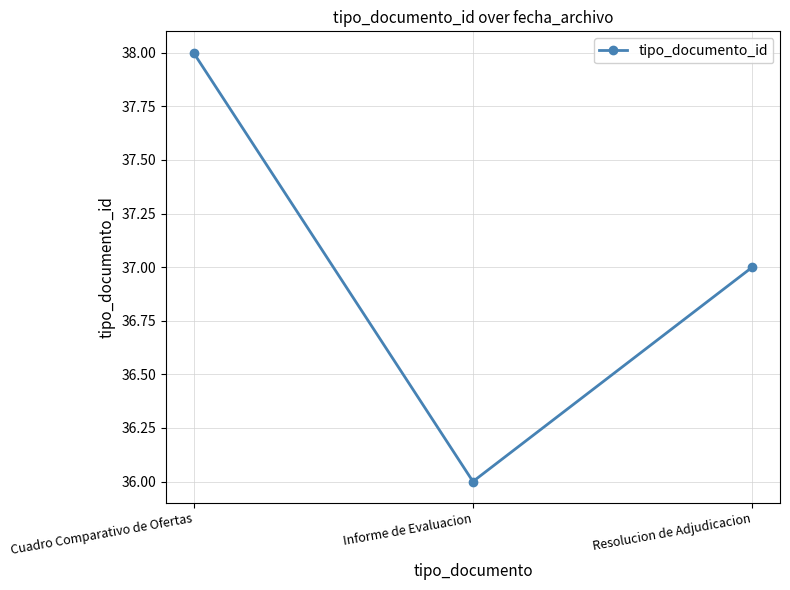

How many values are below 37?

1